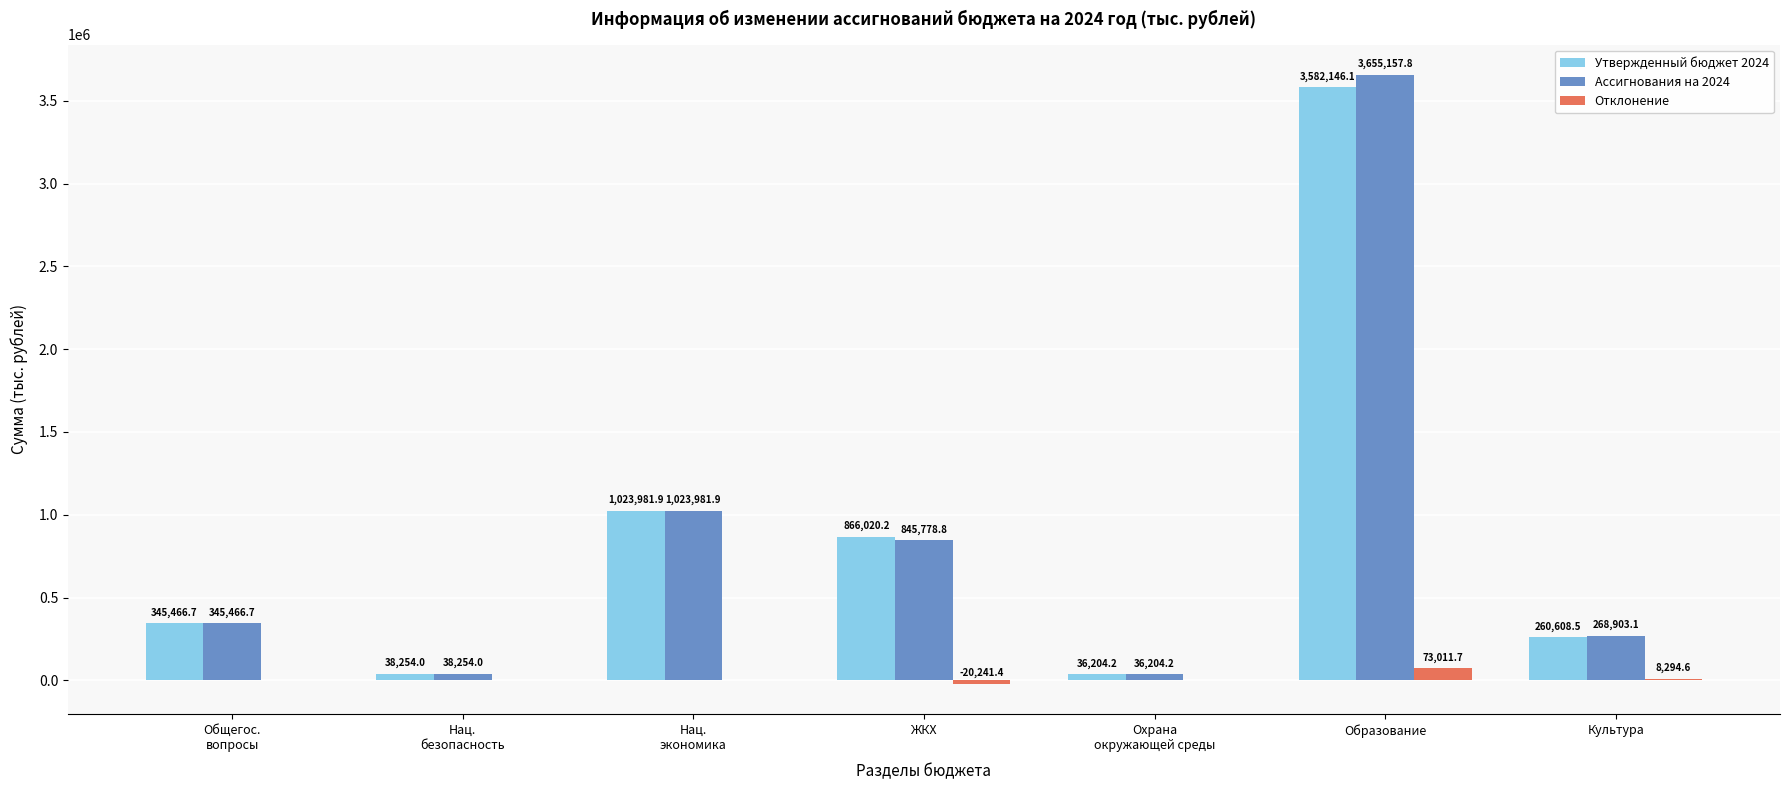

The Ассигнования на 2024 series shows 2418151.3 at Образование. True or false?

False